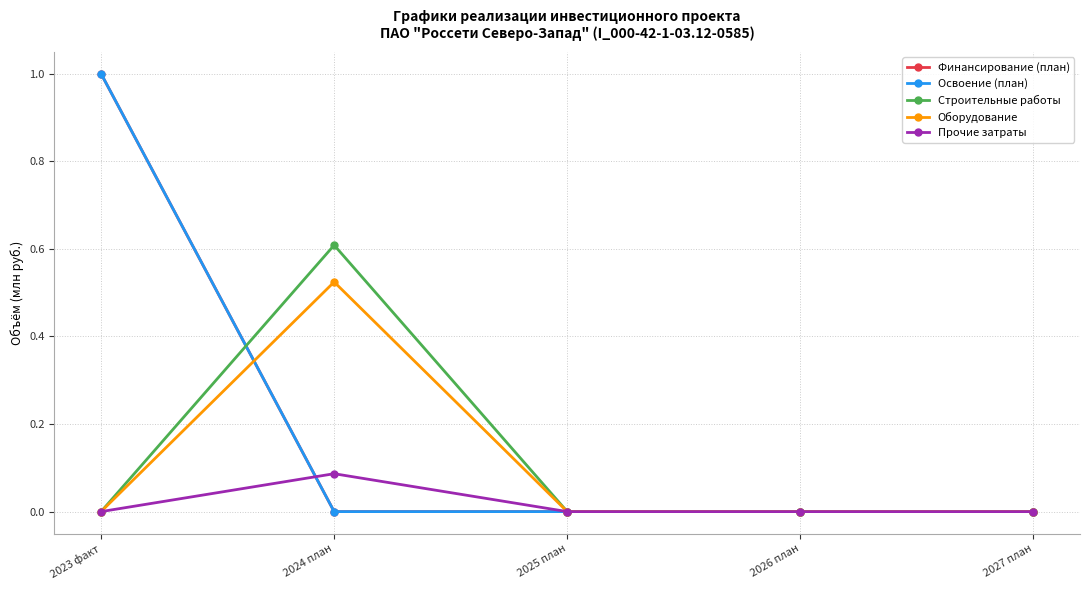

Is it true that Финансирование (план) equals 0.0 at 2025 план?

True